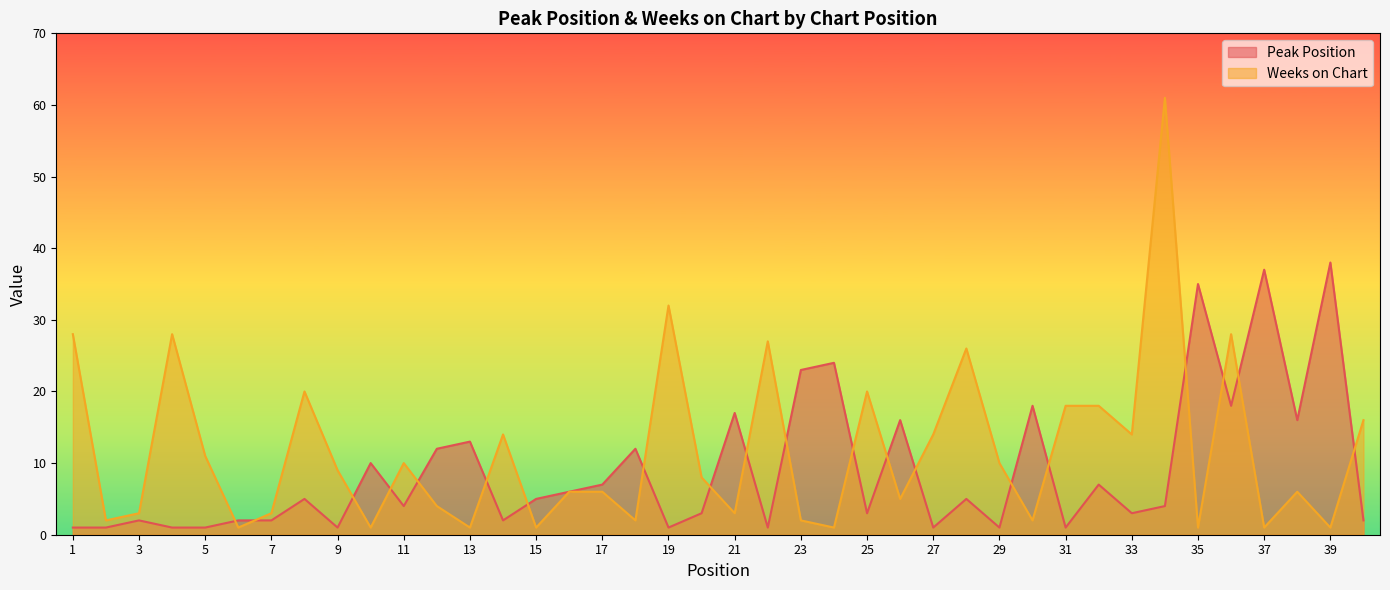

List the series in order of their peak value, highest first.

Weeks on Chart, Peak Position